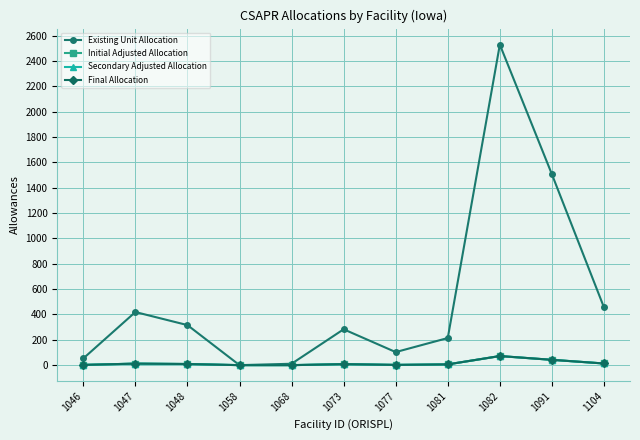

What is the maximum value shown in the chart?

2529